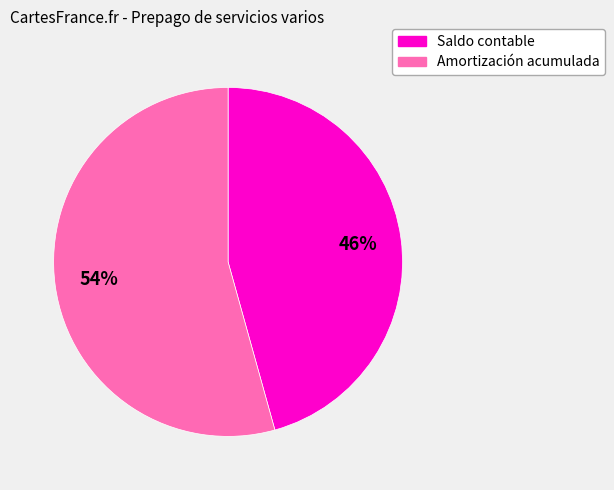

To the nearest percent, what is the average slice percentage?

50%